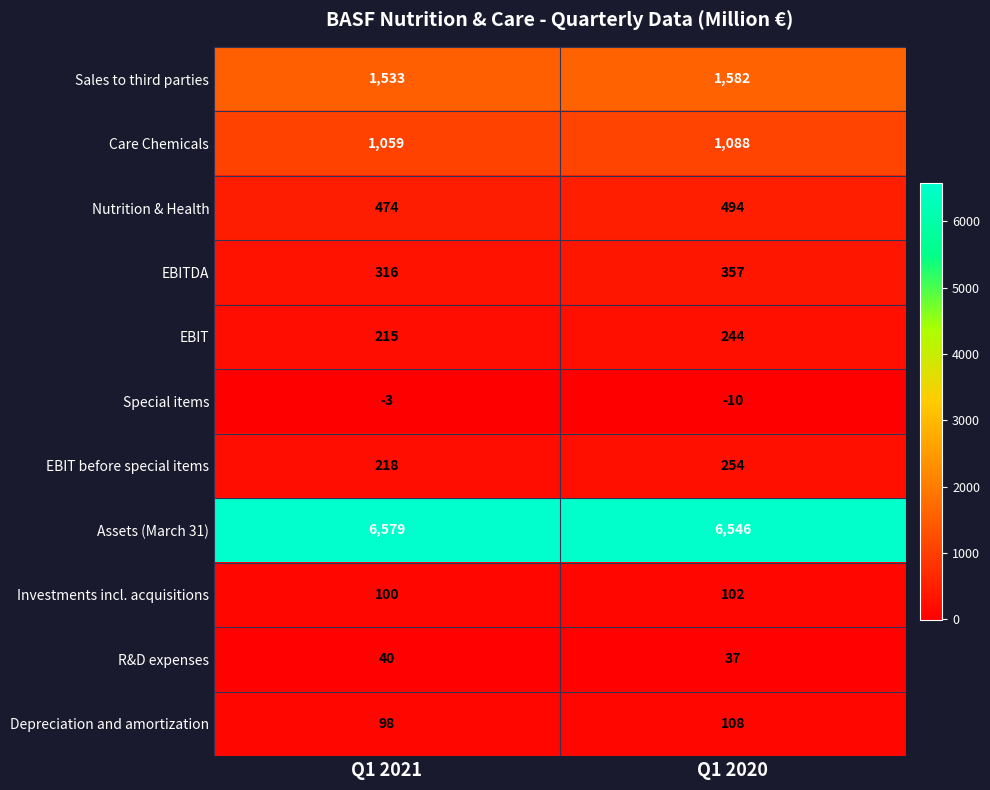

What is the sum of all Sales to third parties values?

3115